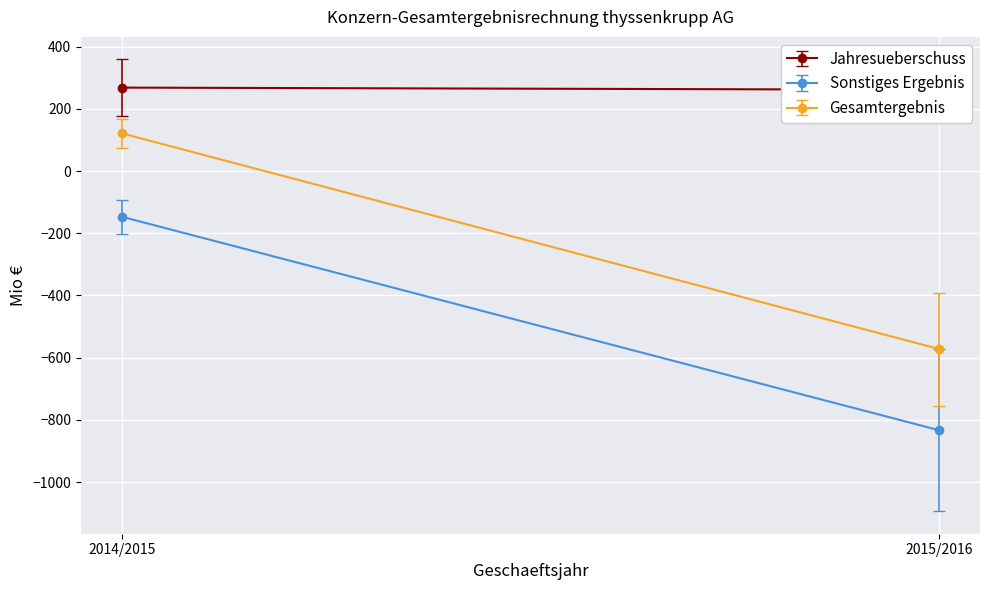

What is the total value across all series at 2014/2015?

242